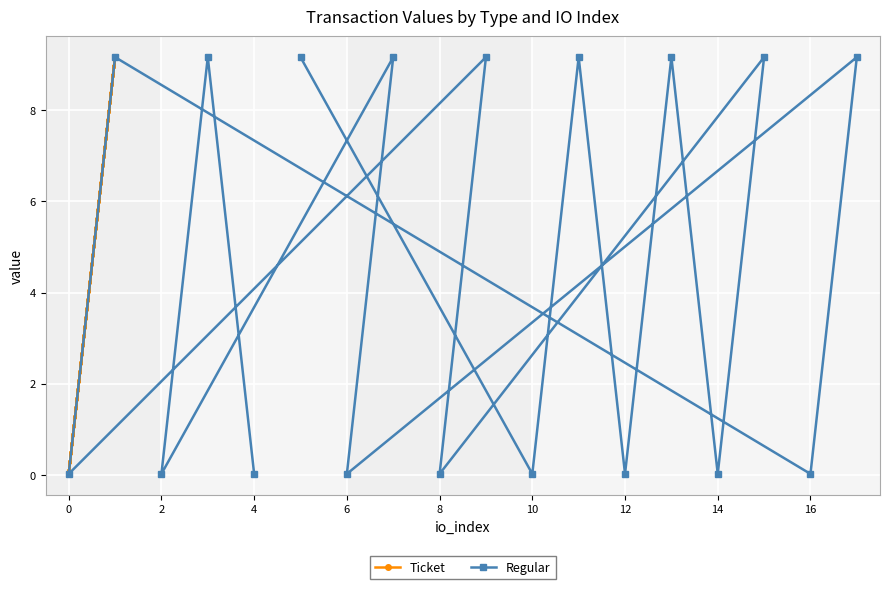

True or false: Regular has a value of 0.0 at 0.

True